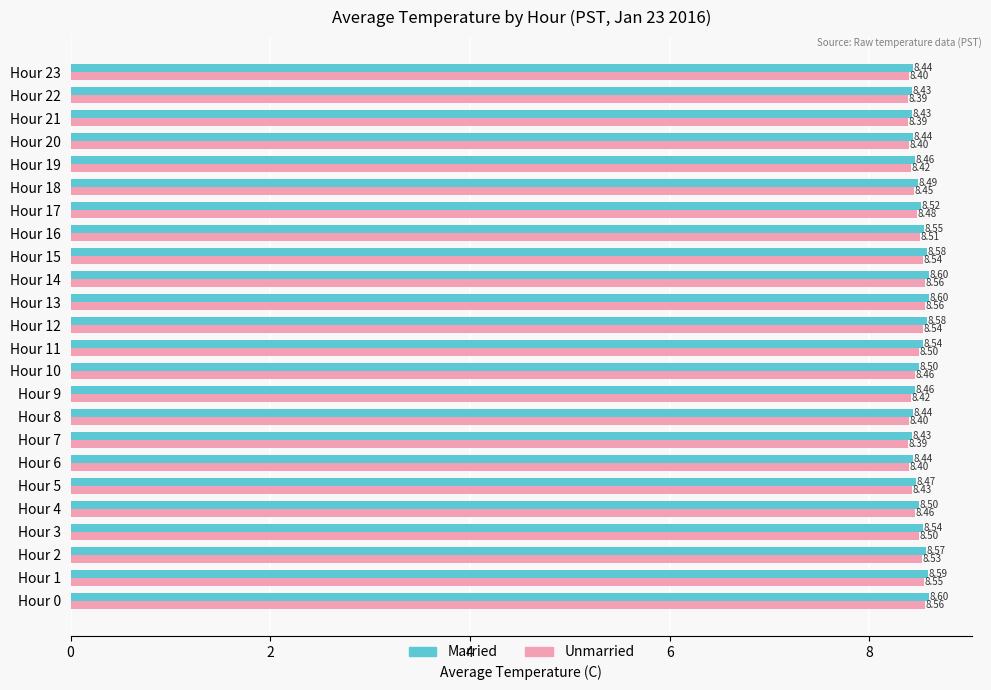

What is the sum of all Married values?

204.2